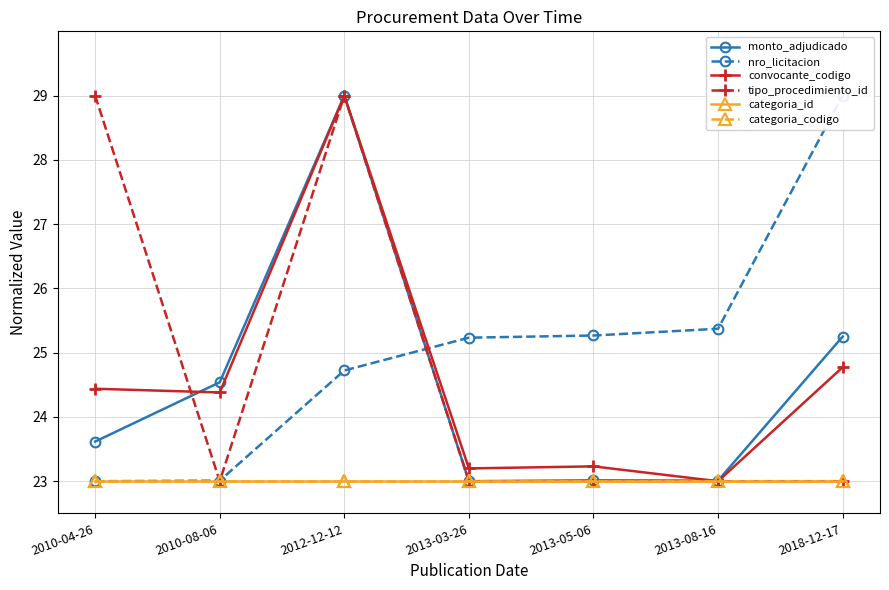

What is the label of the 4th point from the left?

2013-03-26